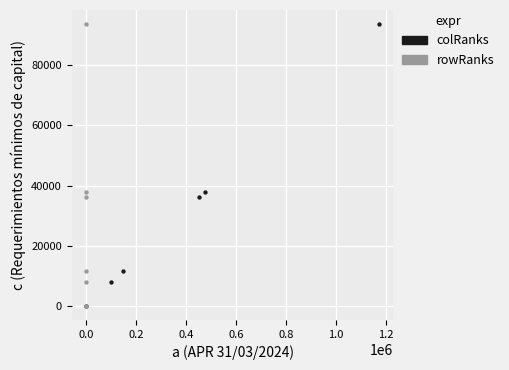

What are all the series names shown in the legend?

colRanks, rowRanks